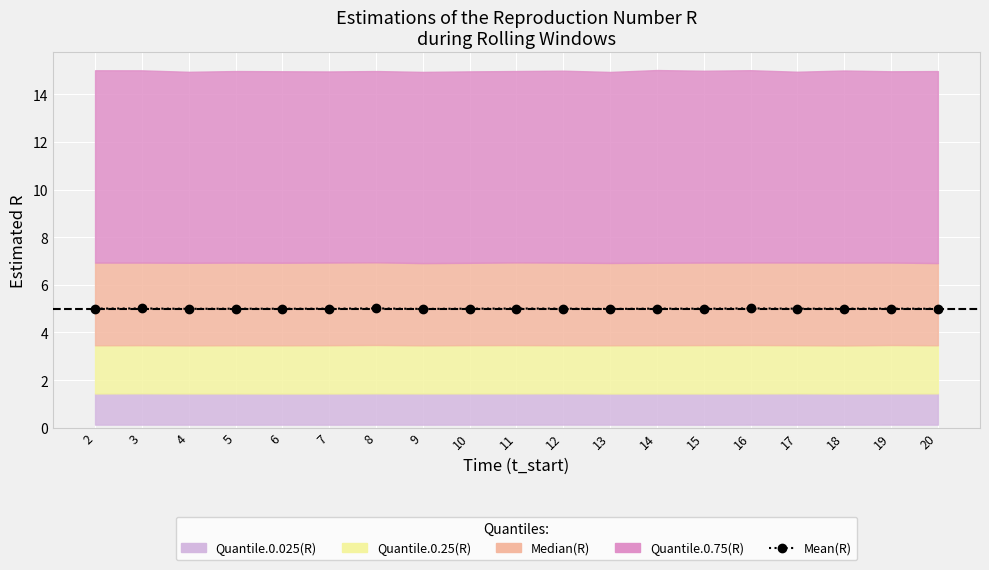

True or false: there are more than 1 points higher than both neighbors.

True